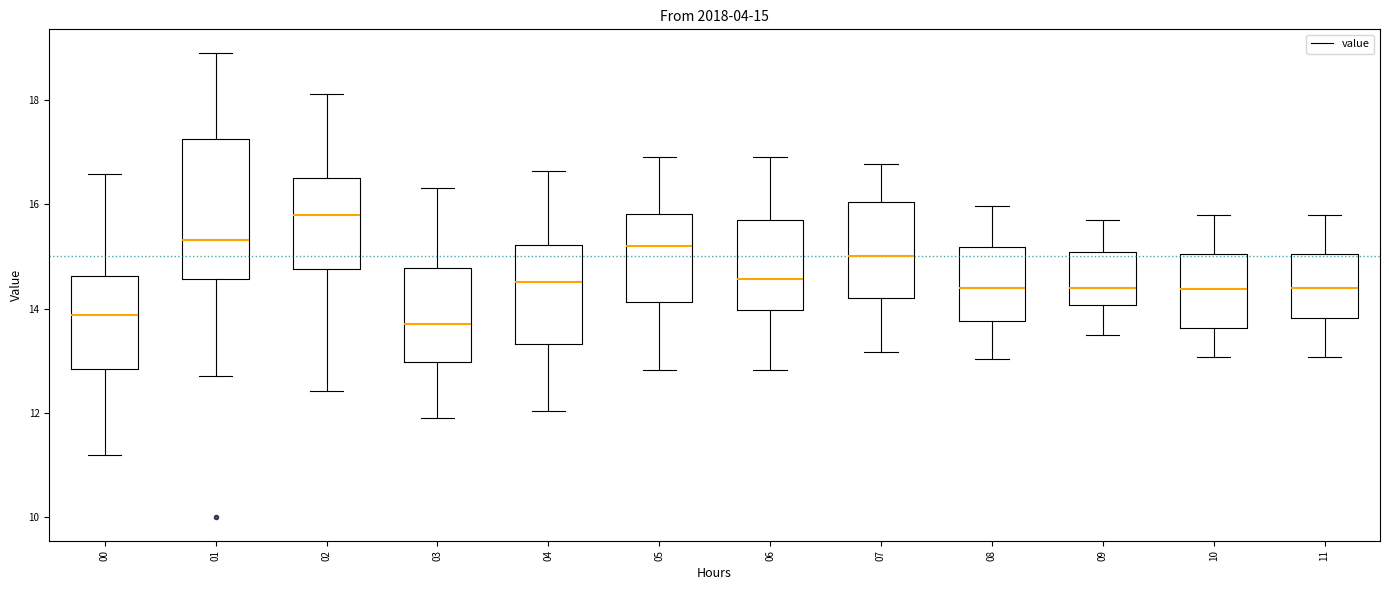

Which box's median line is the highest?

02